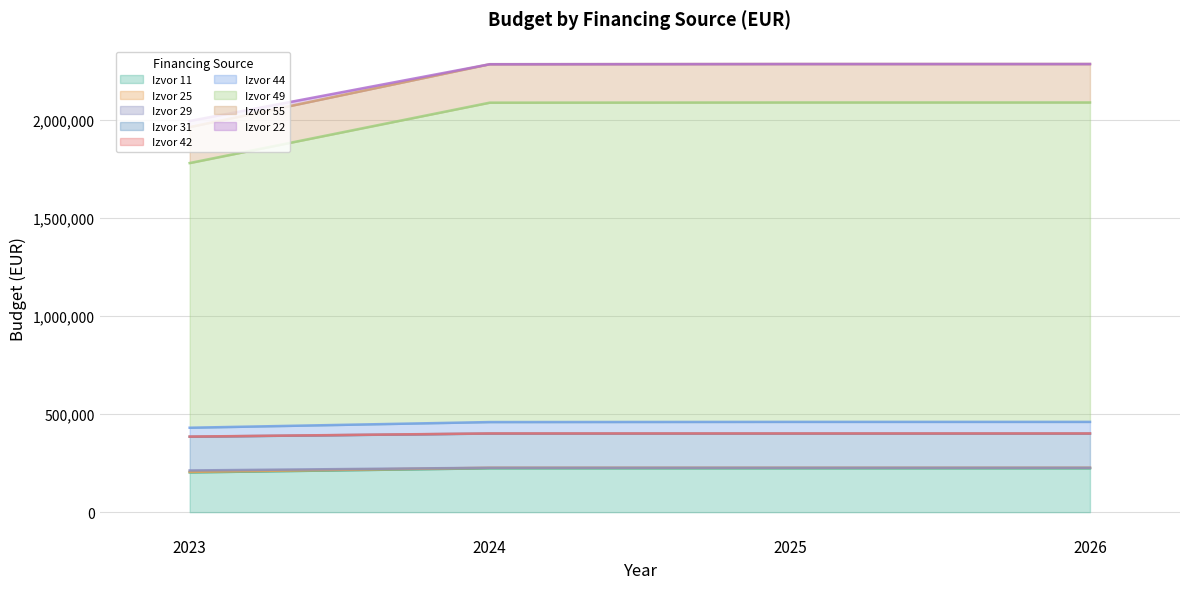

How many lines are shown in the chart?

9